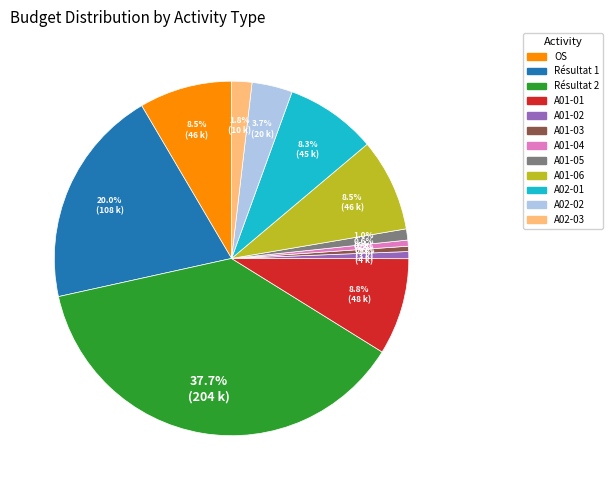

Which slice is the largest?

Résultat 2